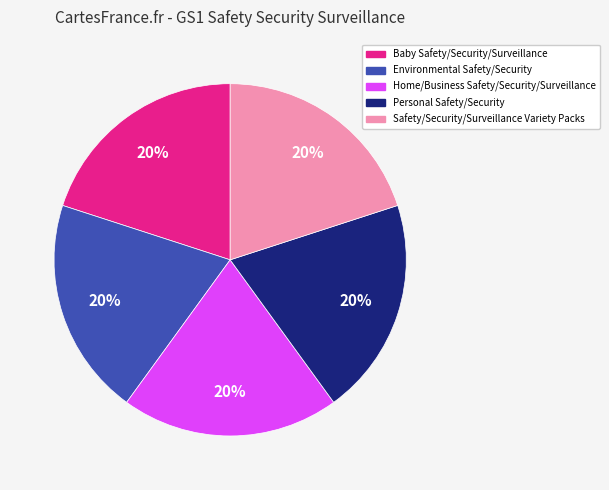

The Baby Safety/Security/Surveillance slice represents 20% of the pie. True or false?

True